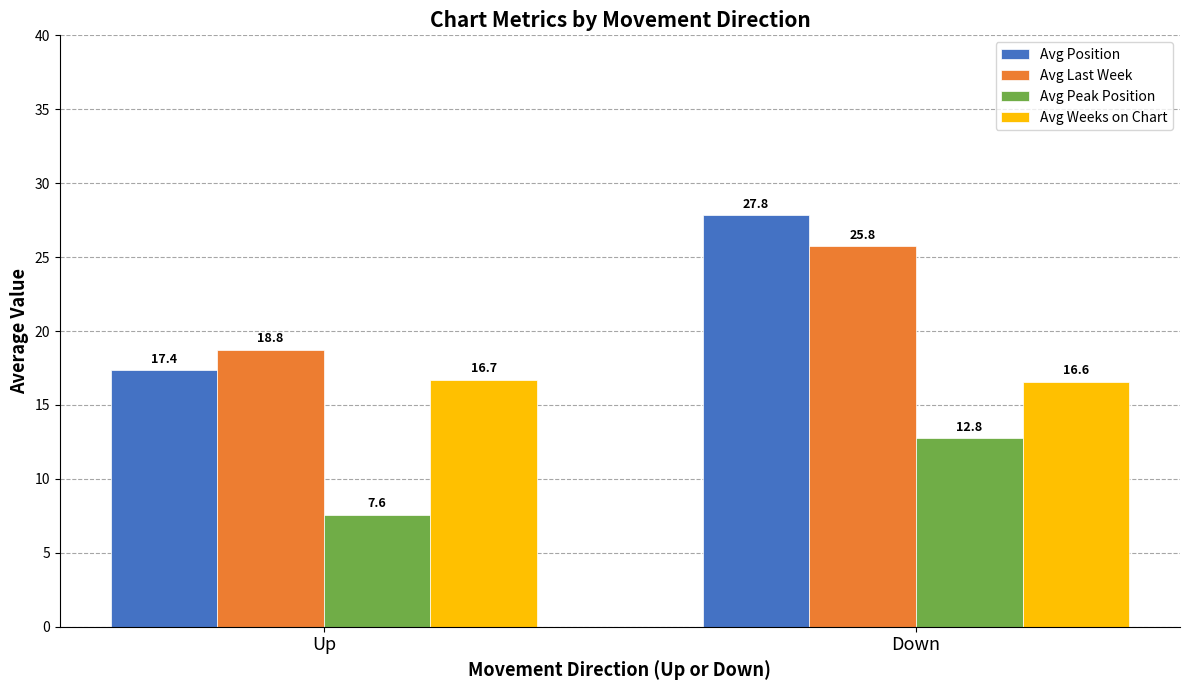

At which category does the chart reach its minimum across all series?

Up